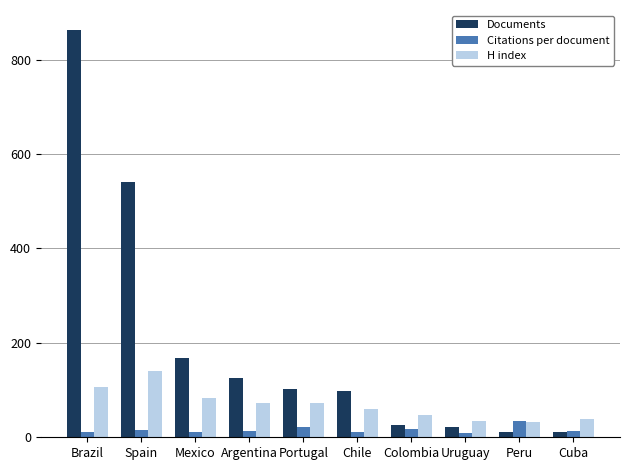

The value of Documents at Spain is 751.6. True or false?

False